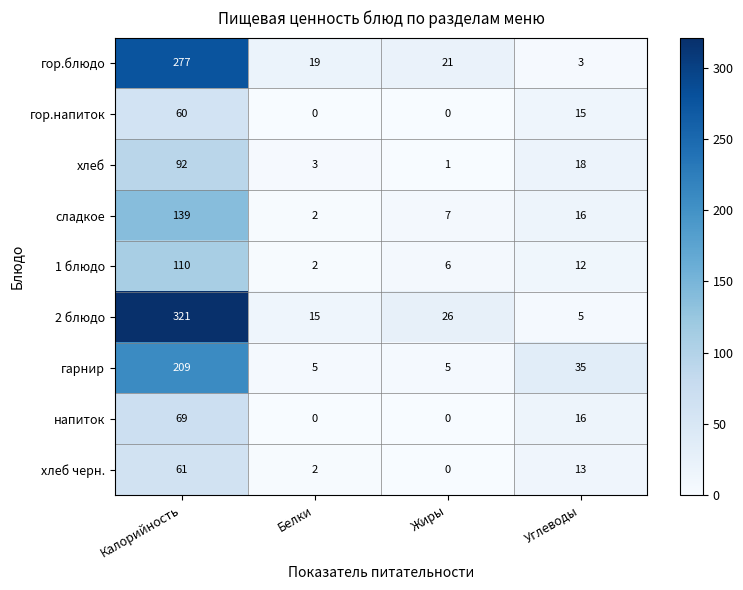

At which category is the sum across all series the highest?

Калорийность